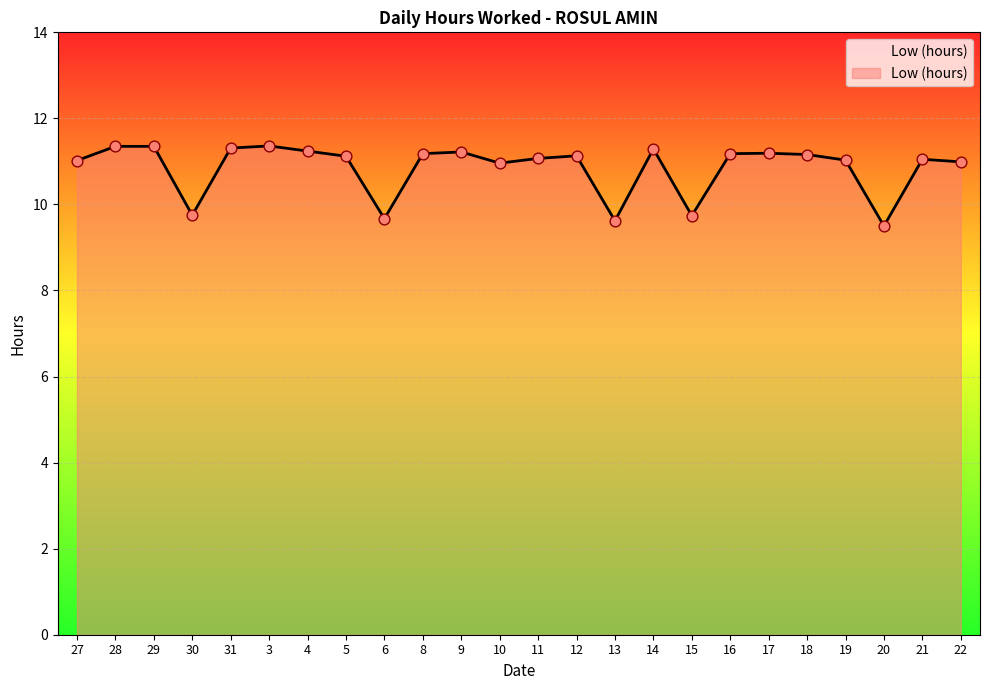

What is the ratio of the value at 28 to the value at 31?

1.0